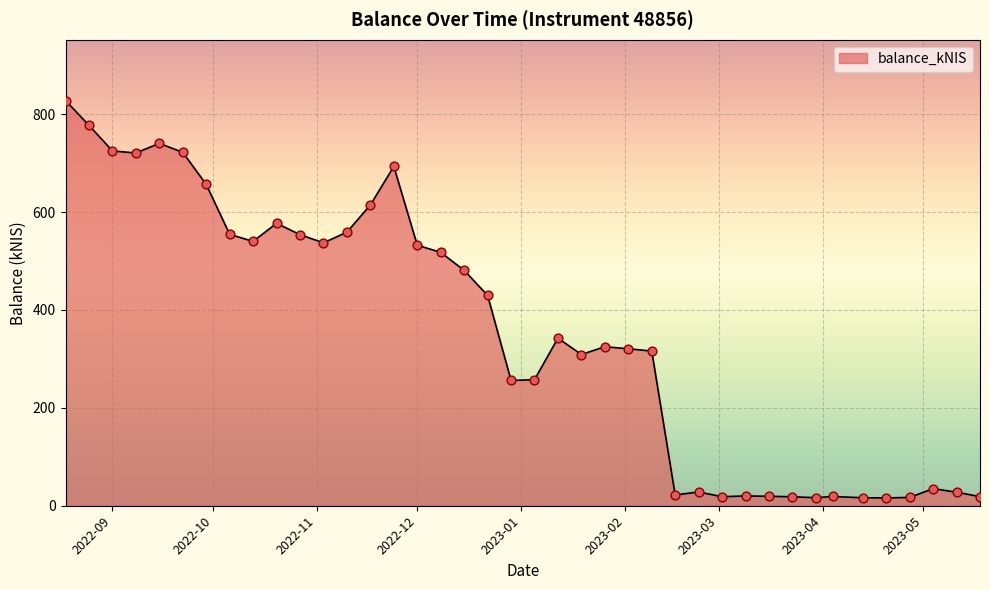

What is the maximum value shown in the chart?

827.8